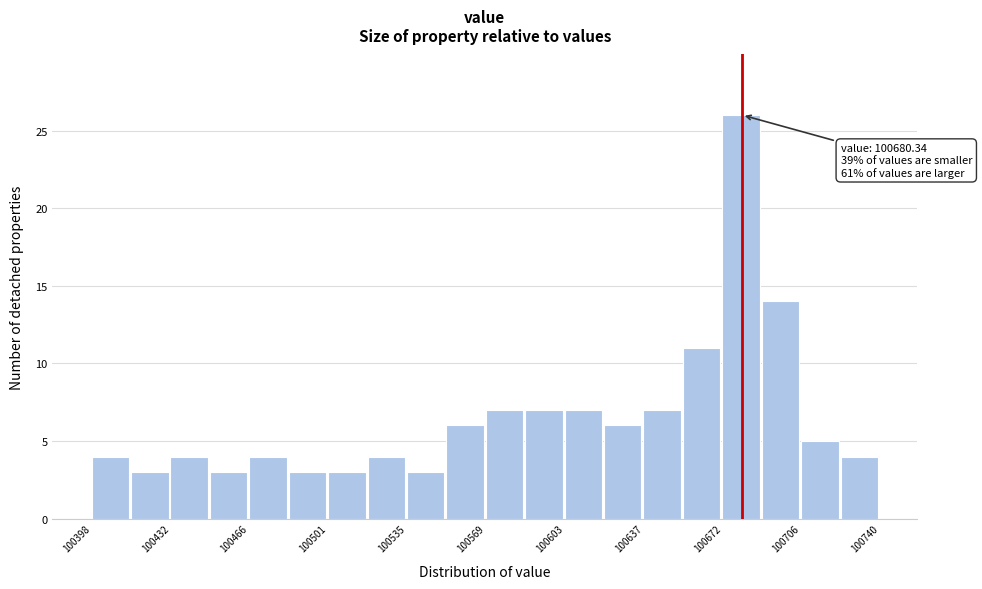

Around what value on the x-axis is the tallest bar? Give the approximate position of its centre, as read against the axis.

100680